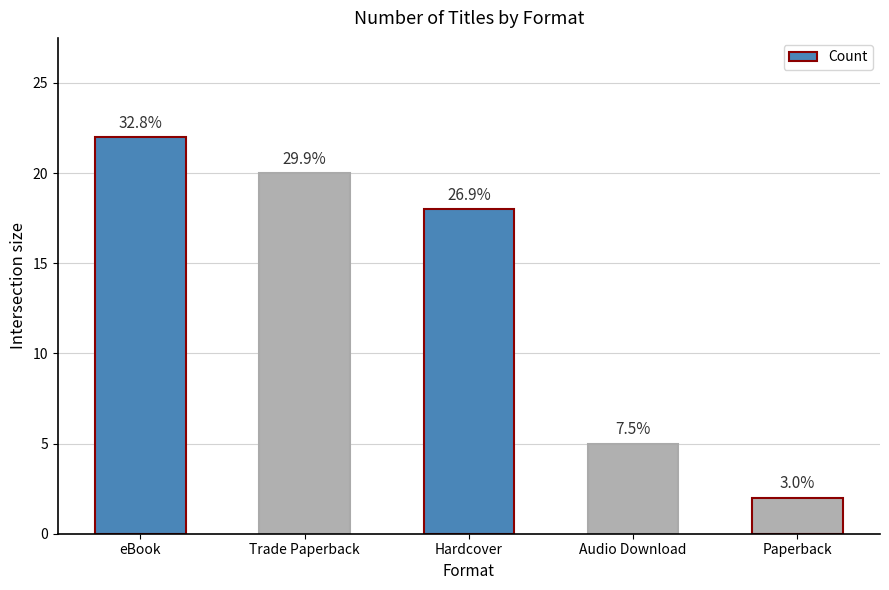

Reading left to right, what are all the values shown in this chart?

22	20	18	5	2